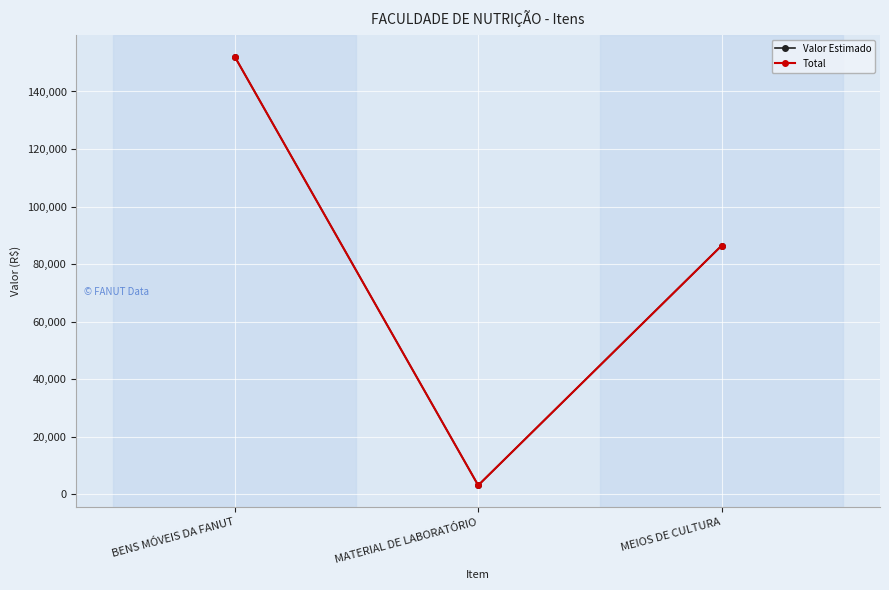

What is the maximum value for Total?

152157.5